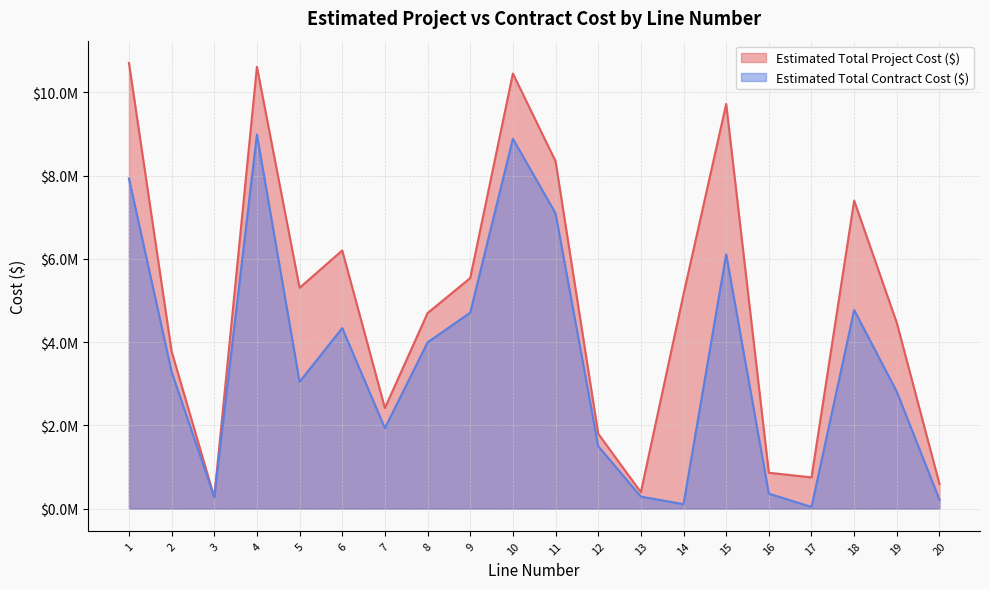

True or false: Estimated Total Contract Cost ($) has a value of 12852668.0 at 1.

False